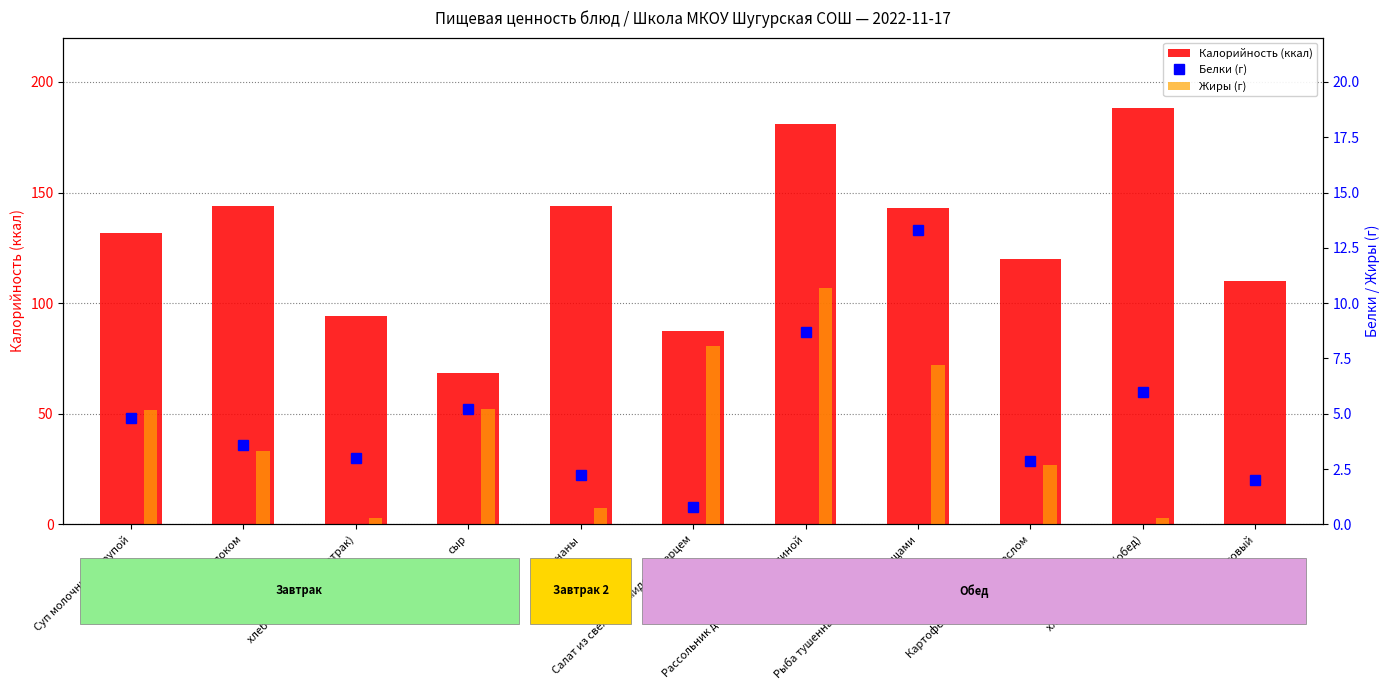

What is the difference between the second highest and minimum values in the Жиры (г) series?

8.1